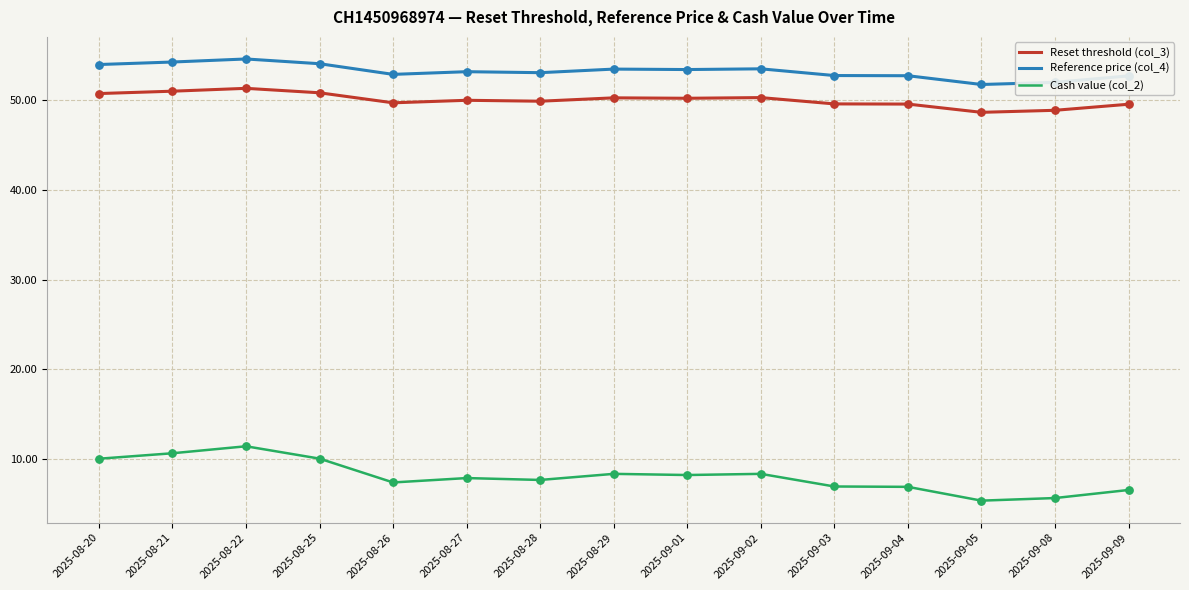

What is the total value across all series at 2025-09-09?

108.8